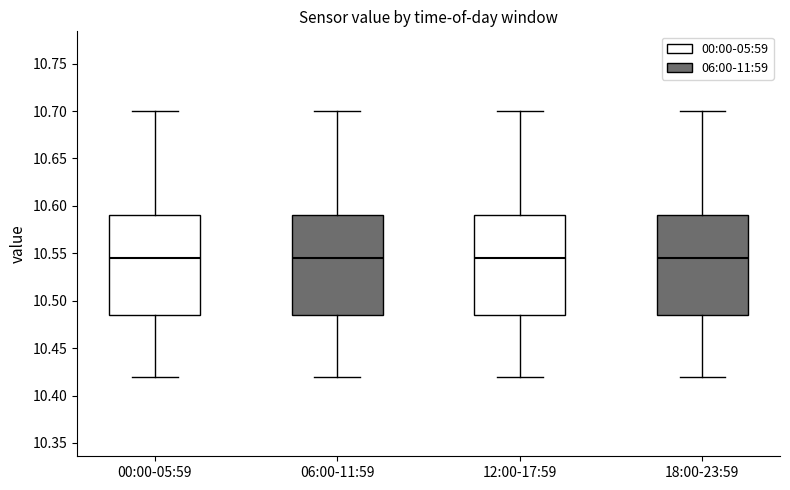

Reading left to right, read every box against the y-axis: the position of its median line, the range the box covers, and the ends of its whiskers. The values are not printed on the chart, so give them approximately, as read against the axis.

00:00-05:59: median 10.545, box 10.485 to 10.590, whiskers 10.420 to 10.700
06:00-11:59: median 10.545, box 10.485 to 10.590, whiskers 10.420 to 10.700
12:00-17:59: median 10.545, box 10.485 to 10.590, whiskers 10.420 to 10.700
18:00-23:59: median 10.545, box 10.485 to 10.590, whiskers 10.420 to 10.700